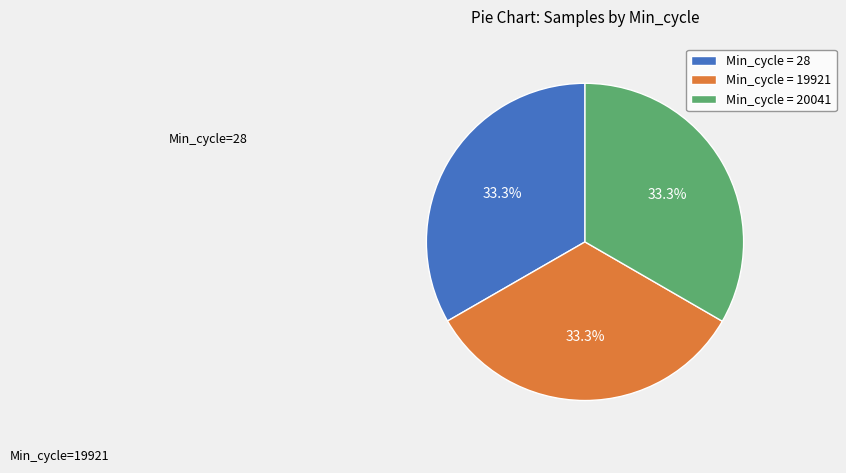

Does Min_cycle = 28 represent more than half of the total?

No